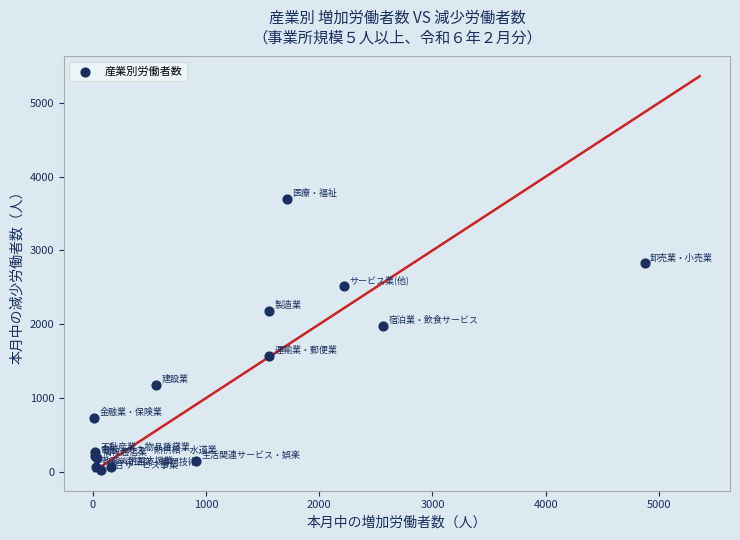

What Y value in the scatter plot is closest to 1856?

1979